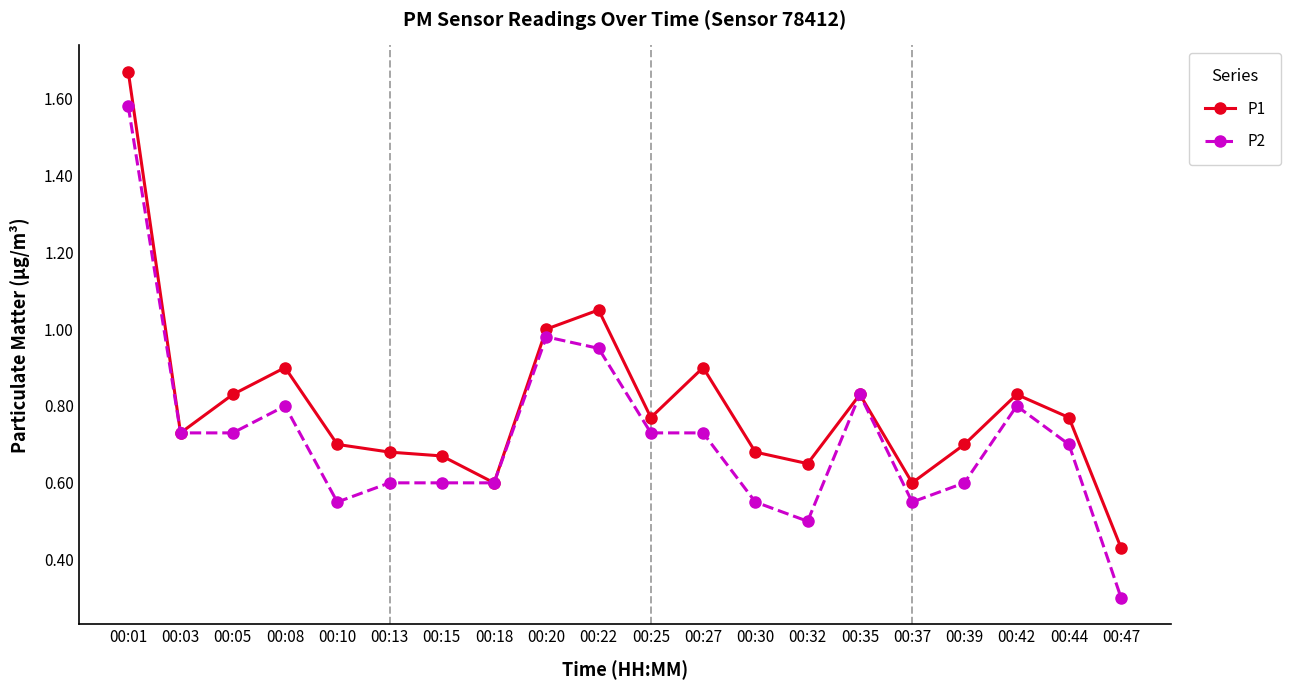

What are all the series names shown in the legend?

P1, P2